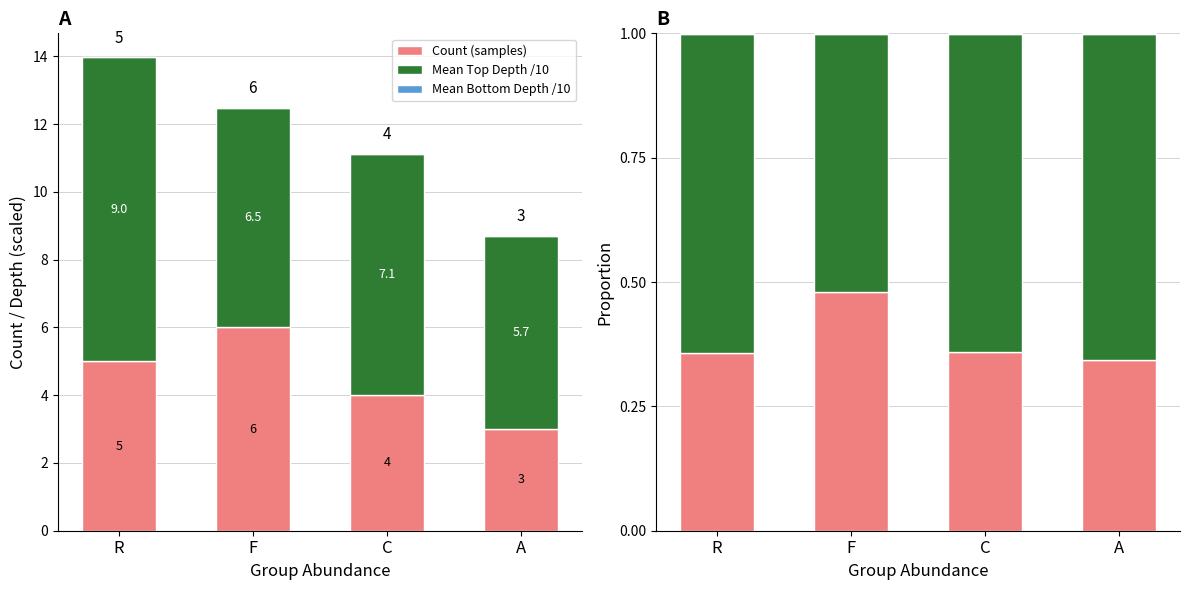

Reading right to left, what are all the values shown in this chart?

Count (samples): 0.3	0.4	0.5	0.4
Mean Top Depth /10: 0.7	0.6	0.5	0.6
Mean Bottom Depth /10: 0.0	0.0	0.0	0.0